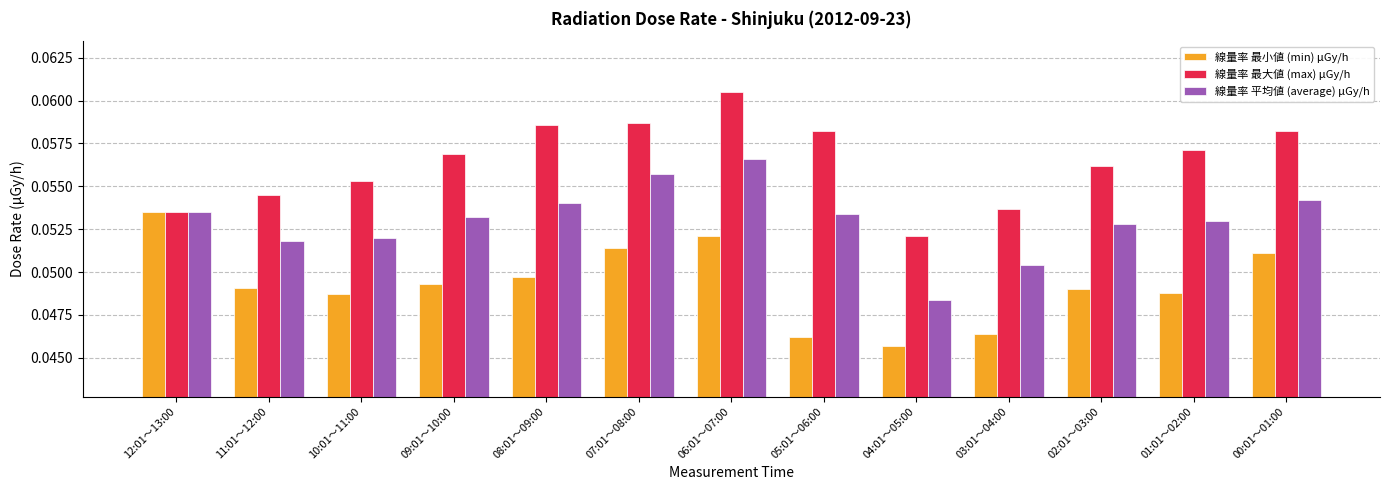

What position from the right is 11:01～12:00?

12